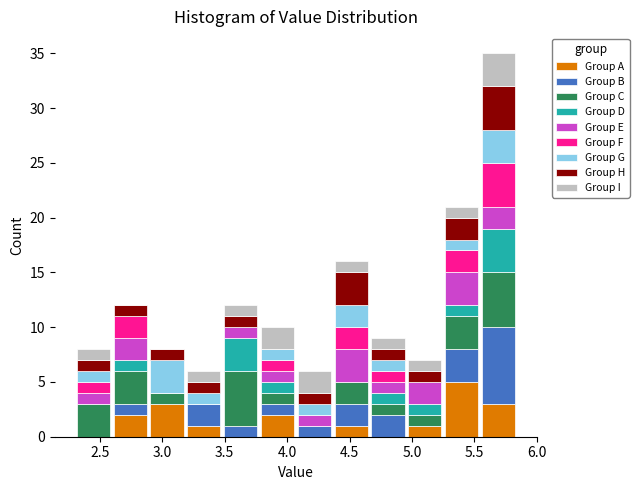

Which range on the x-axis has the tallest stacked bar (by total height)?

5.545 to 5.840